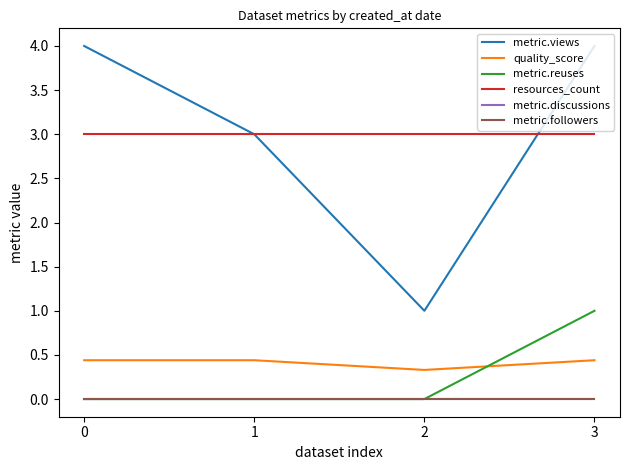

List the series in order of their peak value, lowest first.

metric.discussions, metric.followers, quality_score, metric.reuses, resources_count, metric.views